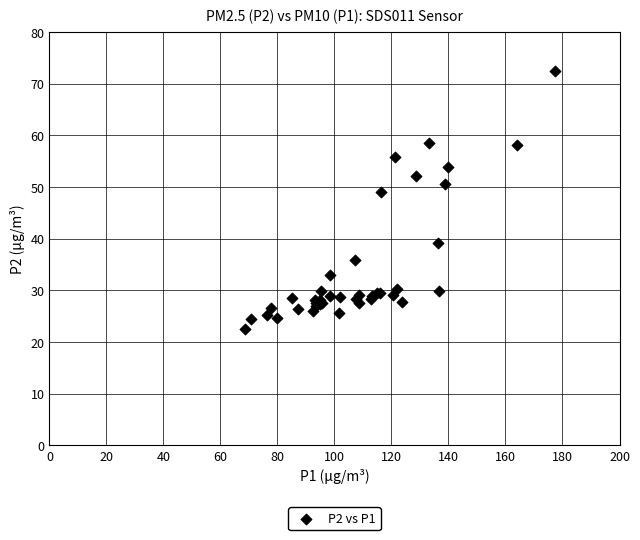

What Y value in the scatter plot is closest to 47?

49.0